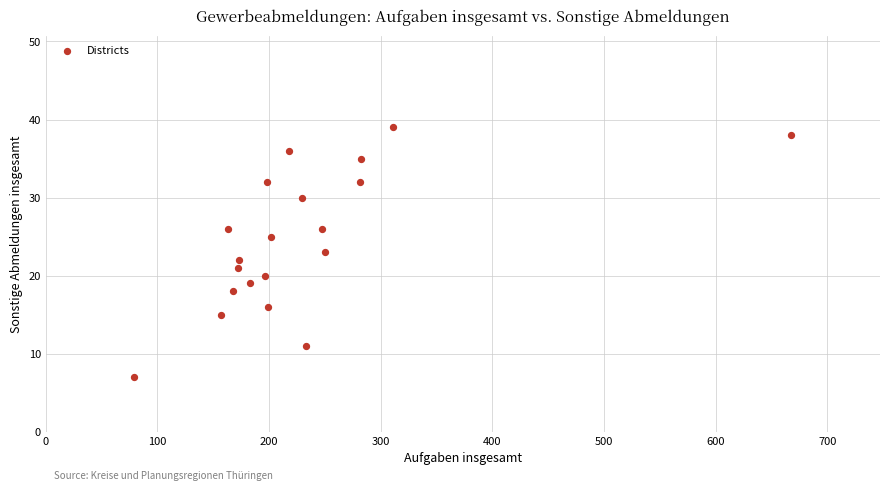

What is the range of X values (max minus min)?

588